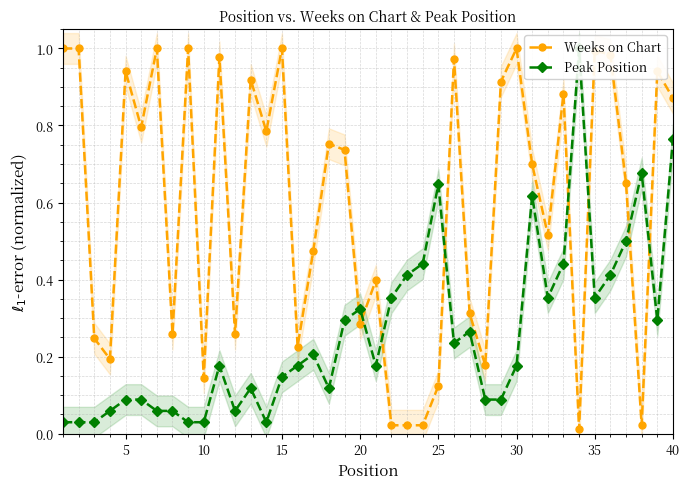

True or false: Weeks on Chart has more than 1 interior local peaks.

True